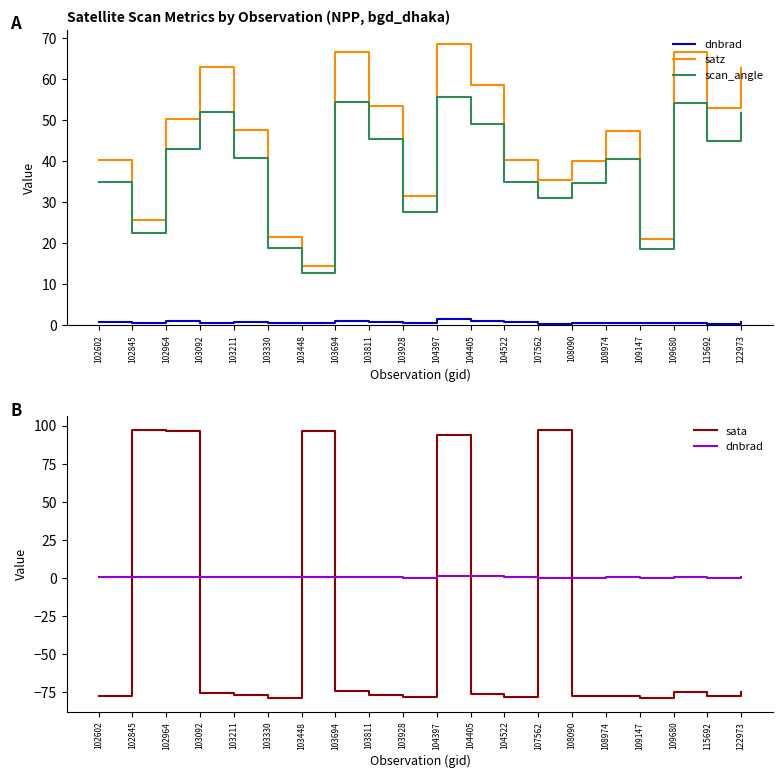

True or false: dnbrad and satz intersect in this chart.

False